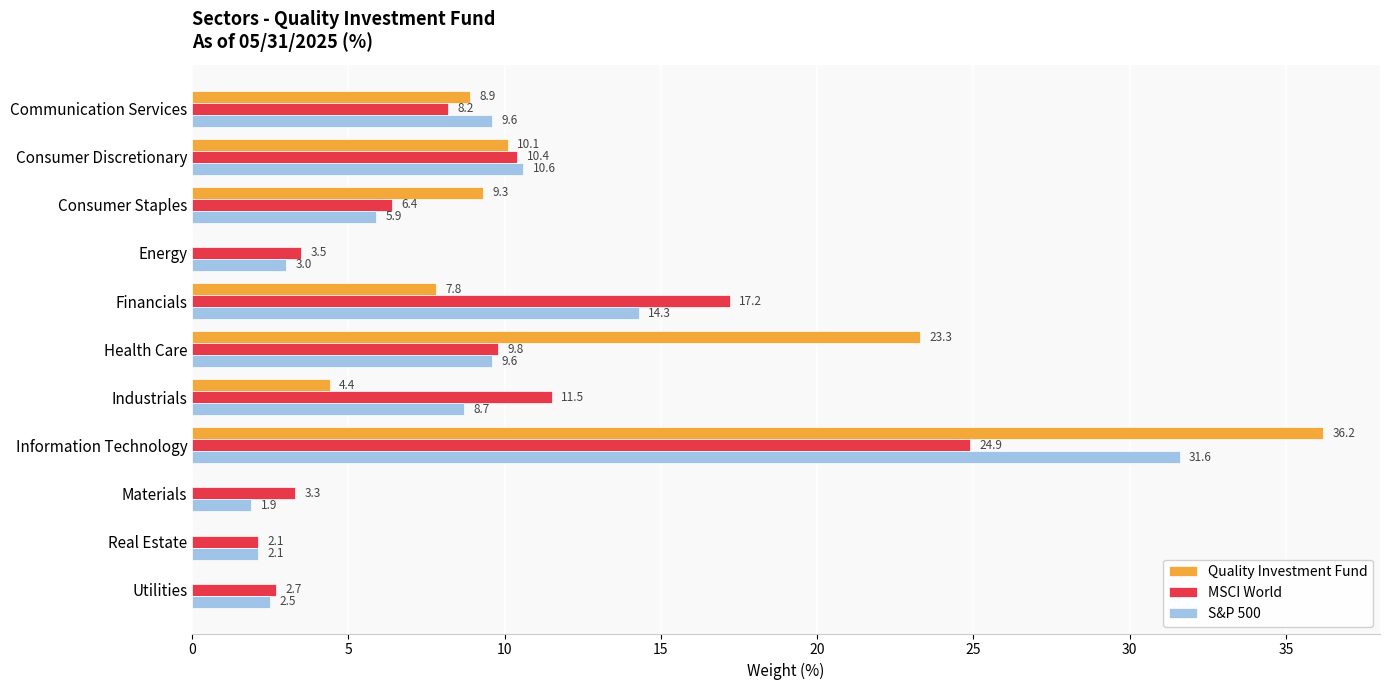

The value of MSCI World at Health Care is 2.0. True or false?

False